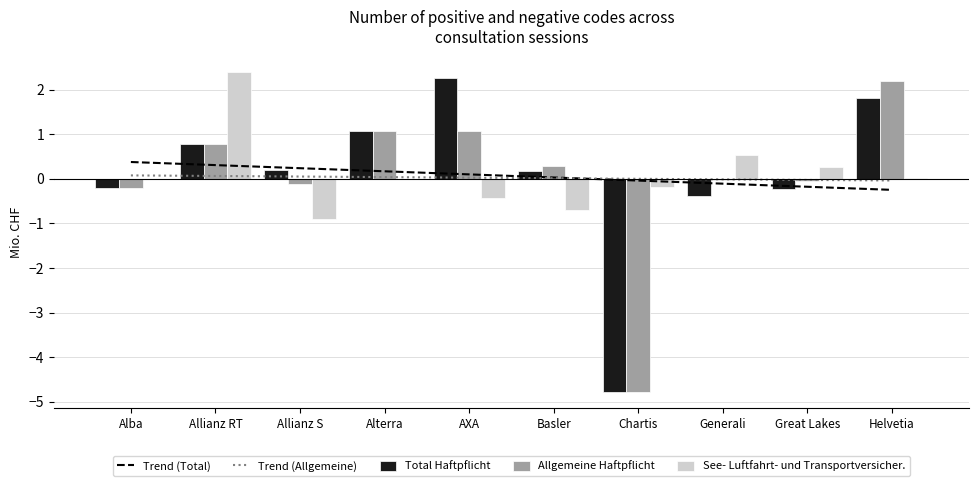

Is the value of Allgemeine Haftpflicht at Allianz RT greater than the value of Total Haftpflicht at AXA?

No